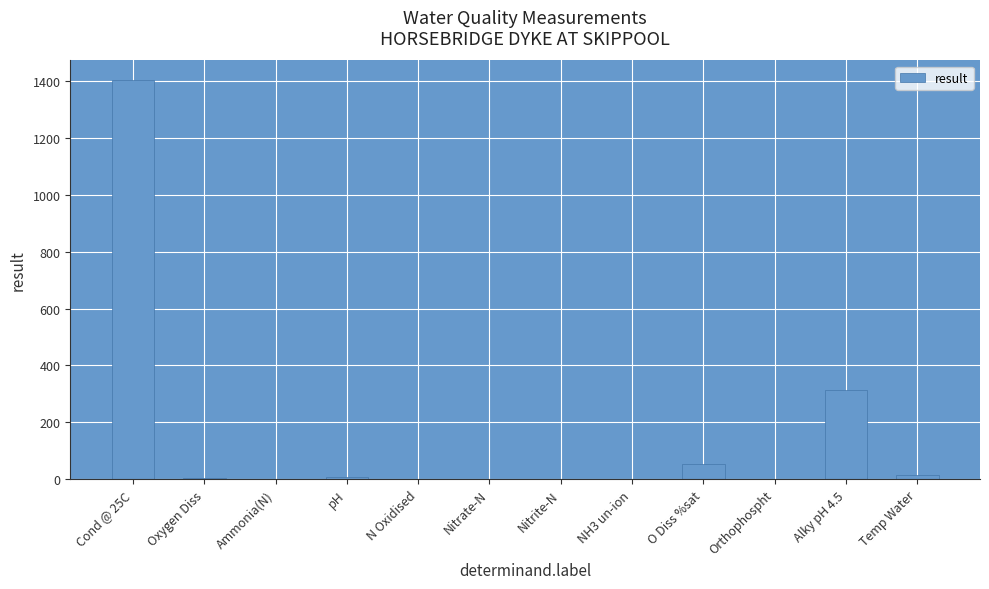

At which label is the value closest to 701?

Alky pH 4.5